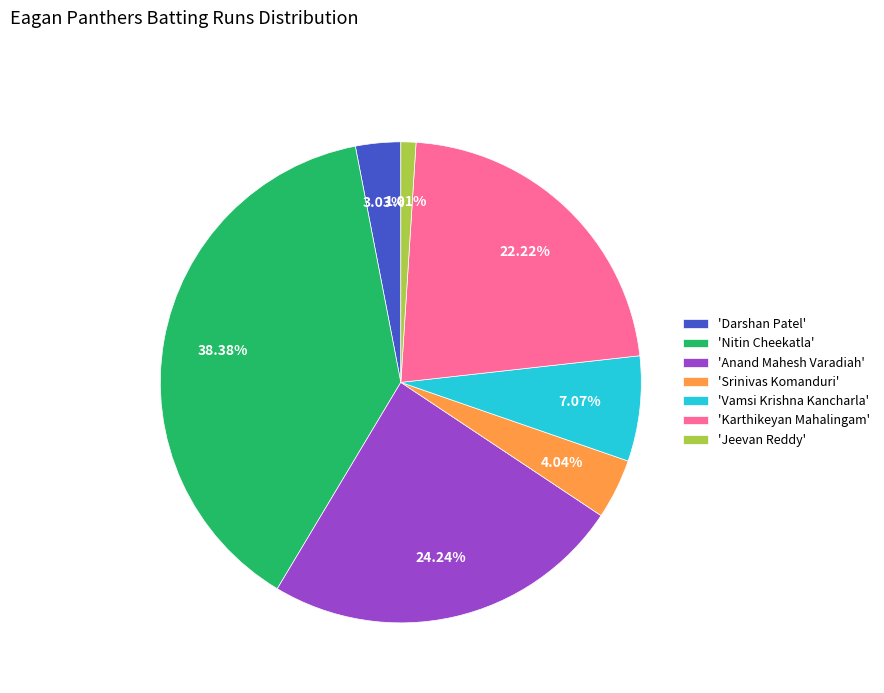

Approximately how many times larger is the value at 'Darshan Patel' compared to 'Srinivas Komanduri'?

0.8